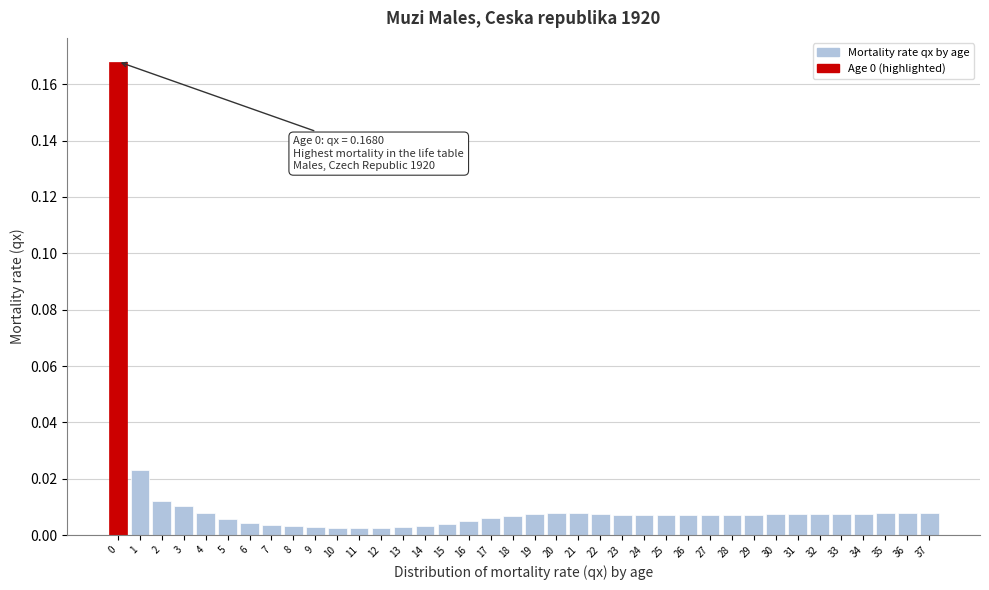

What is the sum of all values?

0.4